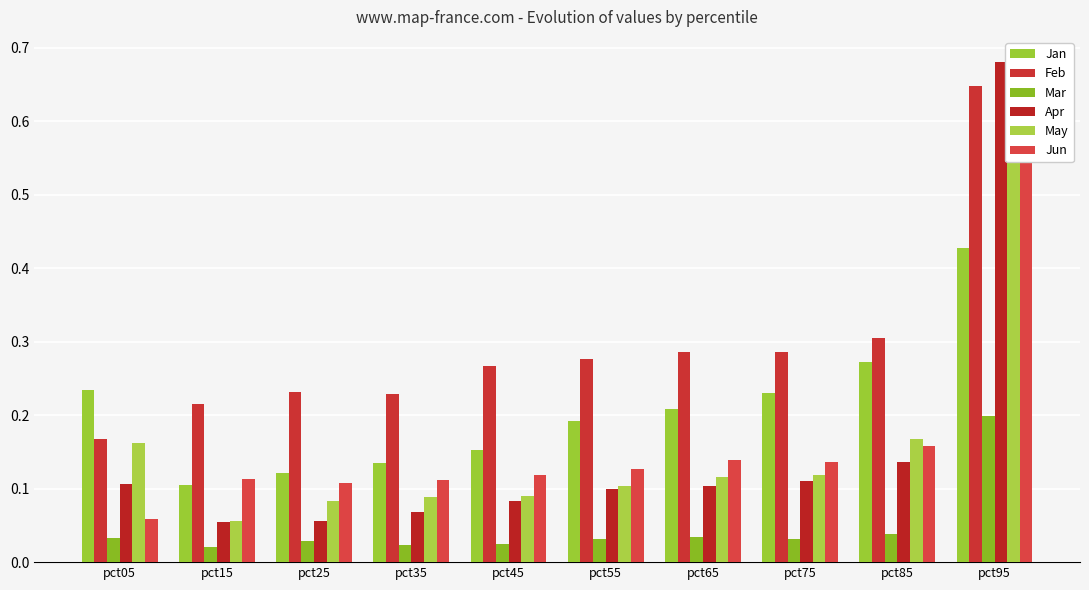

What is the highest value of the Jun series?

0.6